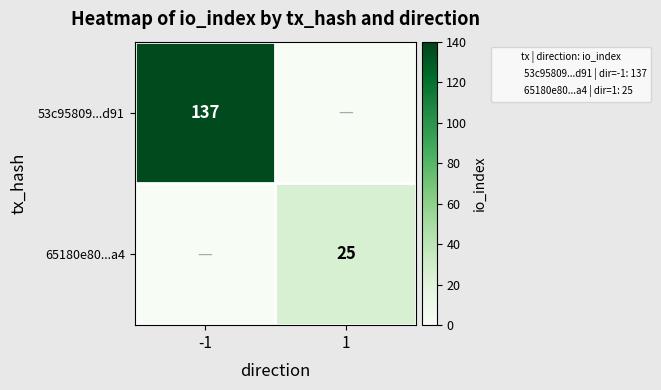

How many values in 53c95809...d91 are above zero?

1